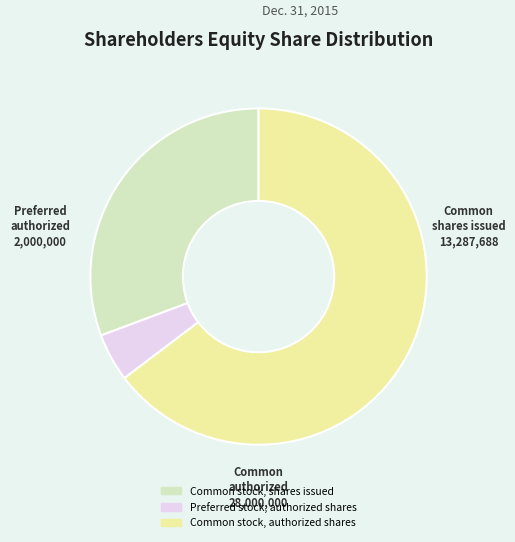

How many segments does this pie chart have?

3